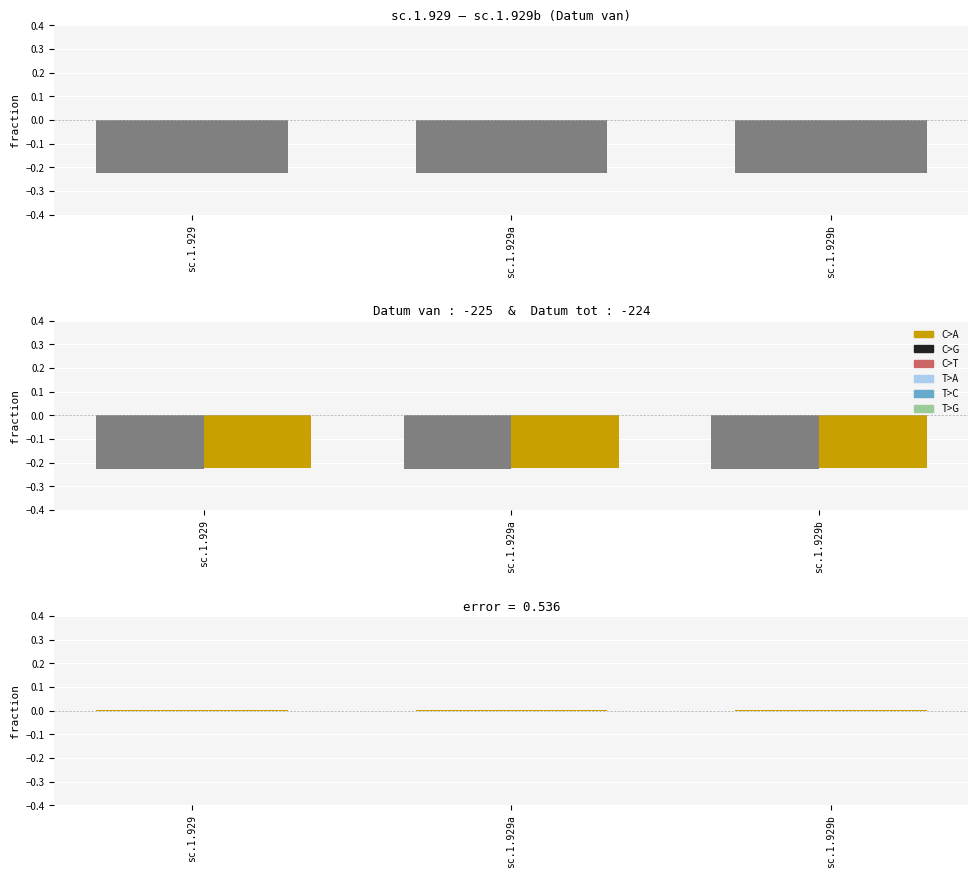

What position from the left is sc.1.929a?

2